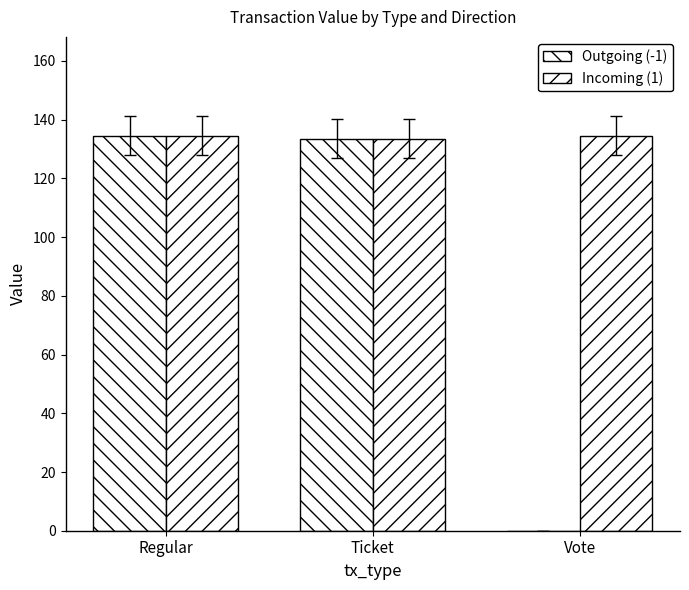

Reading left to right, what are all the values shown in this chart?

Outgoing (-1): 134.6	133.6	0.0
Incoming (1): 134.6	133.6	134.6